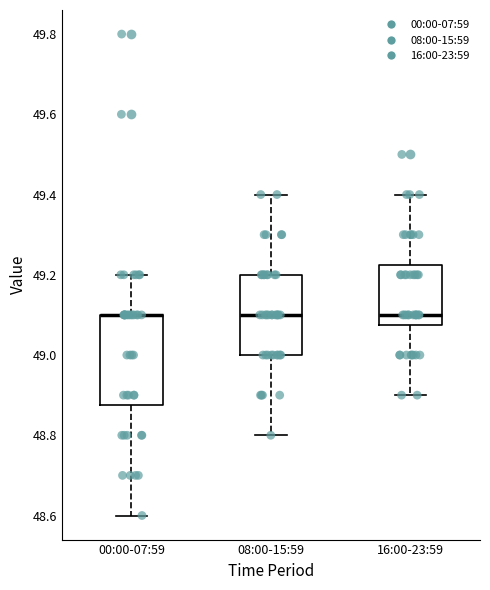

Reading left to right, read every box against the y-axis: the position of its median line, the range the box covers, and the ends of its whiskers. The values are not printed on the chart, so give them approximately, as read against the axis.

00:00-07:59: median 49.10 (drawn on the box's upper edge), box 48.88 to 49.10, whiskers 48.60 to 49.20
08:00-15:59: median 49.10, box 49.00 to 49.20, whiskers 48.80 to 49.40
16:00-23:59: median 49.10, box 49.08 to 49.22, whiskers 48.90 to 49.40